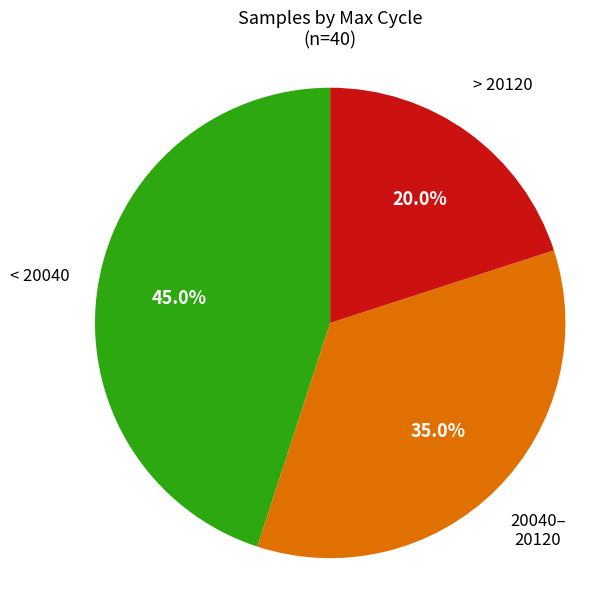

How many segments does this pie chart have?

3